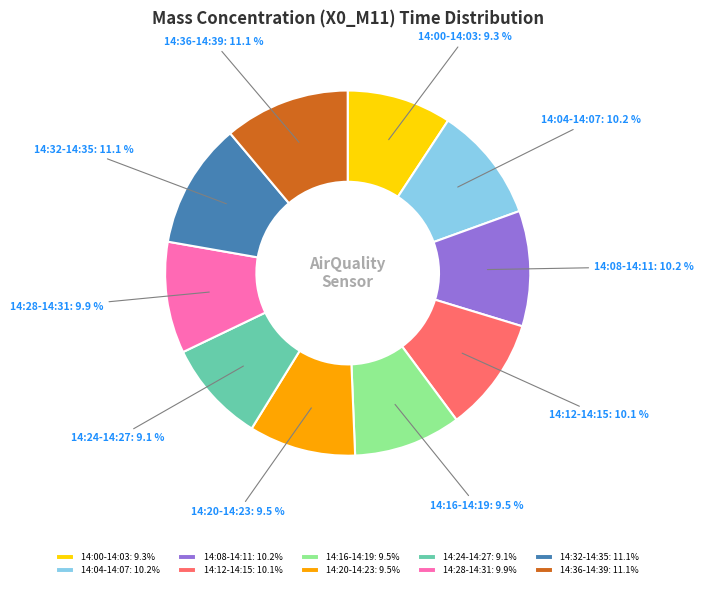

Which has a higher value, 14:36-14:39: 11.1% or 14:28-14:31: 9.9%?

14:36-14:39: 11.1%